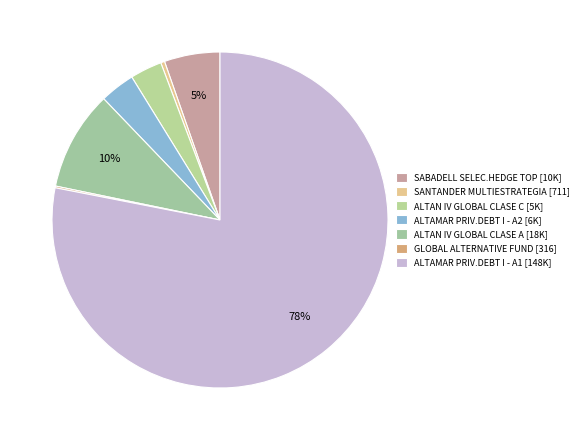

Is it true that ALTAMAR PRIV.DEBT I - A1 is 87% of the pie?

False